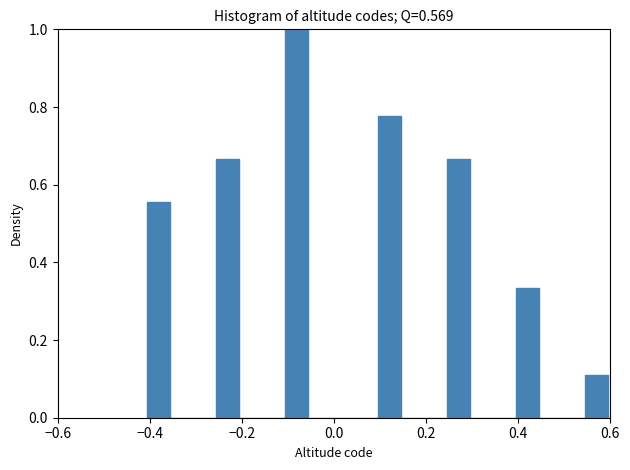

Around what value on the x-axis is the tallest bar? Give the approximate position of its centre, as read against the axis.

-0.08